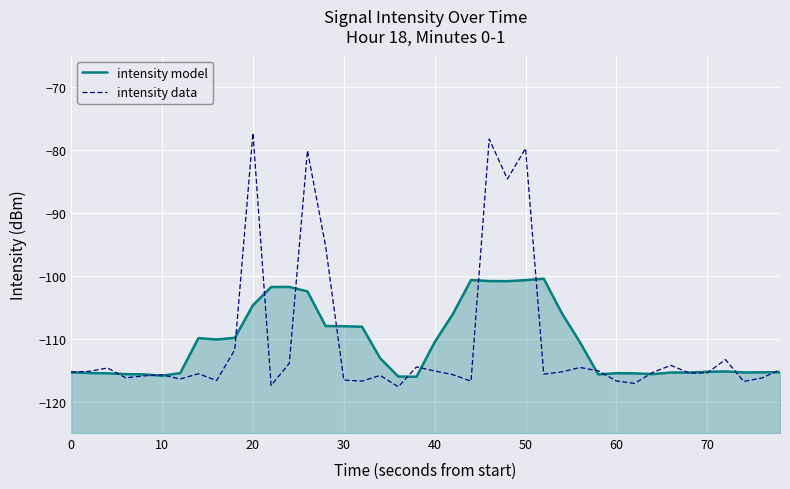

Reading right to left, what are all the values shown in this chart?

intensity model: -115.3	-115.4	-115.4	-115.2	-115.3	-115.4	-115.4	-115.6	-115.5	-115.5	-115.7	-110.6	-106.0	-100.5	-100.7	-100.9	-100.8	-100.7	-106.1	-110.6	-116.0	-116.0	-113.1	-108.1	-108.0	-108.0	-102.5	-101.8	-101.8	-104.7	-109.9	-110.1	-109.9	-115.5	-115.9	-115.7	-115.6	-115.5	-115.5	-115.3
intensity data: -114.9	-116.3	-116.8	-113.3	-115.4	-115.5	-114.3	-115.4	-117.1	-116.7	-115.1	-114.6	-115.3	-115.6	-79.8	-84.6	-78.3	-116.8	-115.7	-115.1	-114.5	-117.6	-115.8	-116.7	-116.6	-95.3	-80.1	-113.9	-117.4	-77.3	-111.8	-116.7	-115.6	-116.4	-115.7	-115.9	-116.2	-114.7	-115.2	-115.3